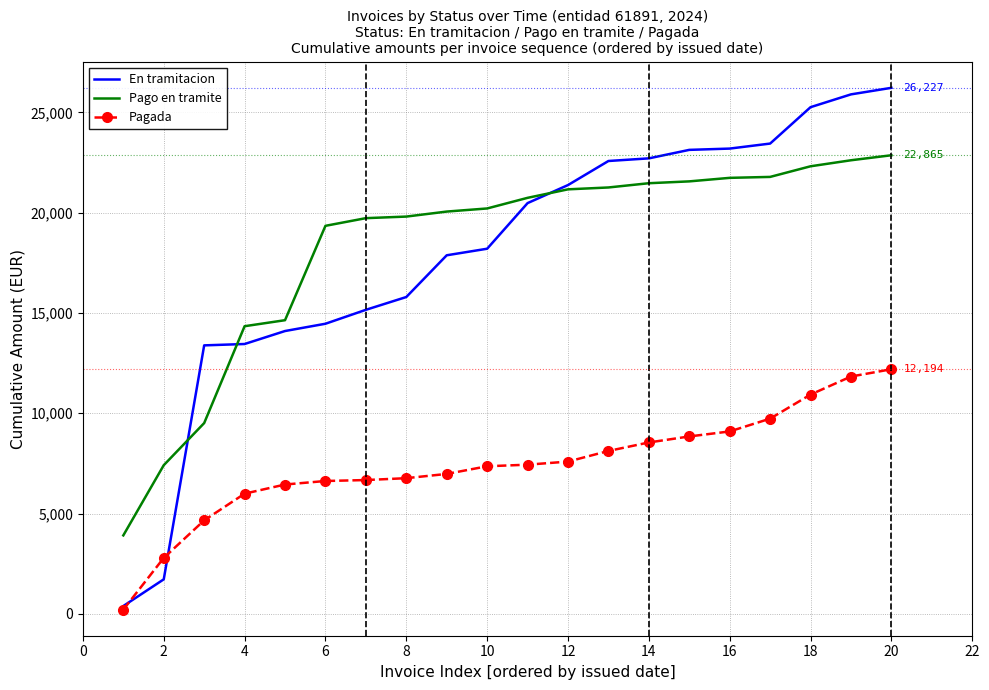

True or false: Pagada and Pago en tramite cross at least once.

False